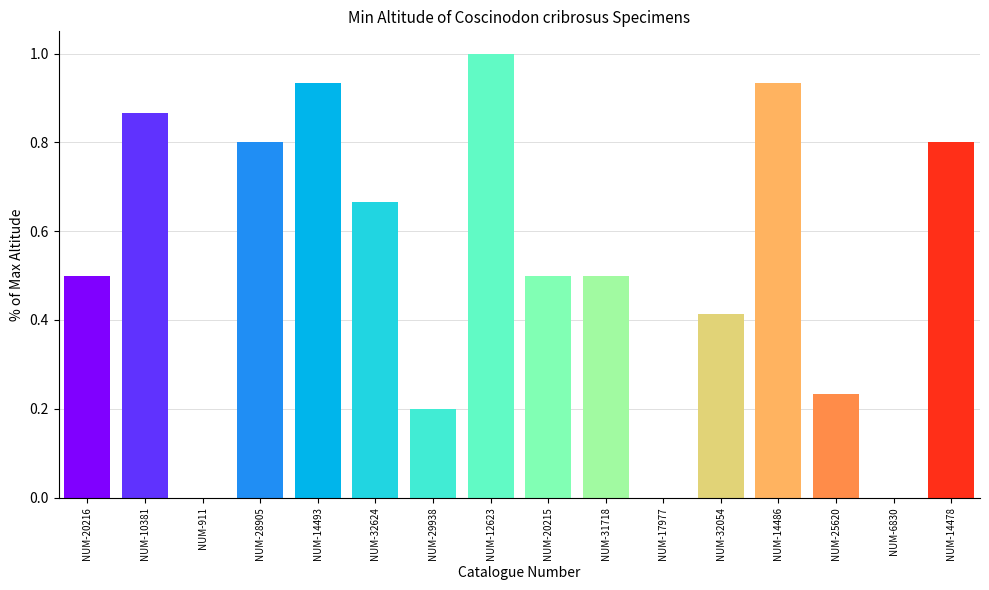

Is it true that the value at NUM-12623 is 0.3?

False